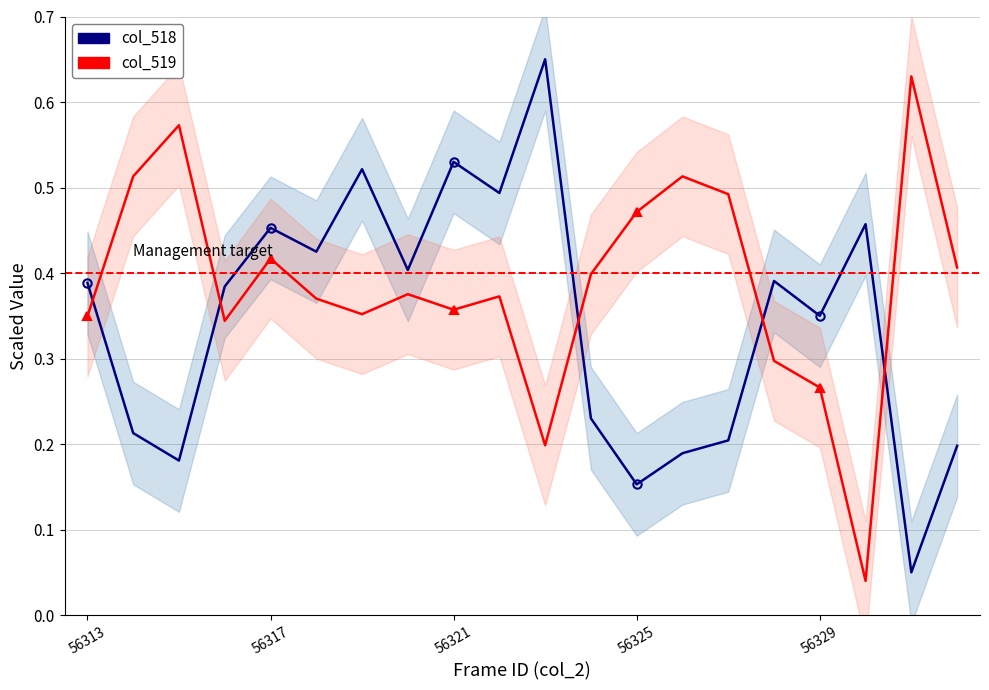

At 10, list the series in order from largest to smallest.

col_518, col_519